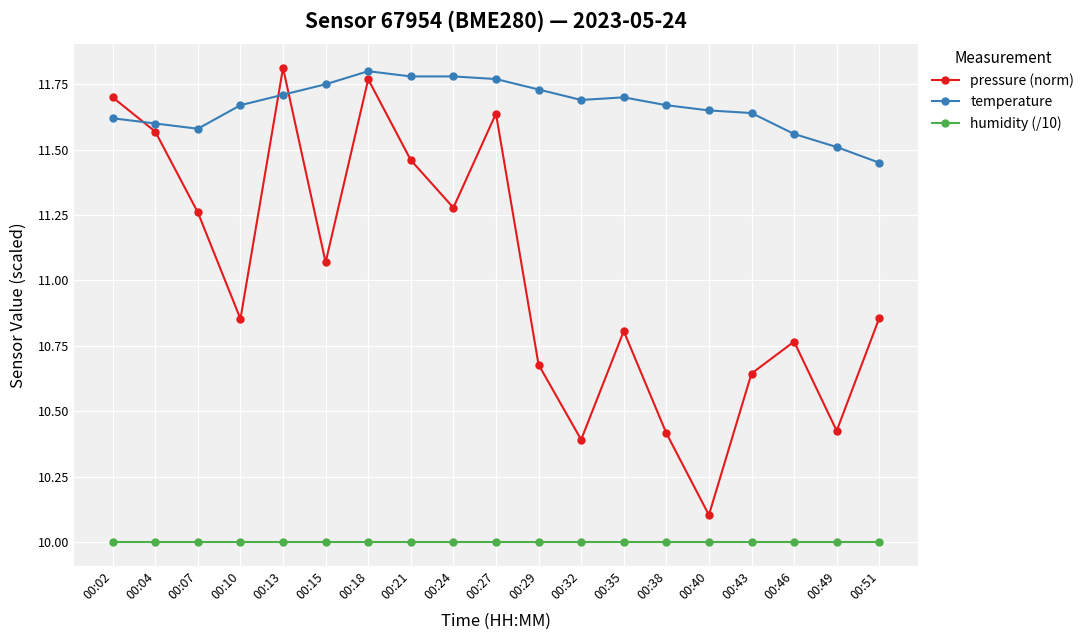

What is the smallest value displayed?

10.0